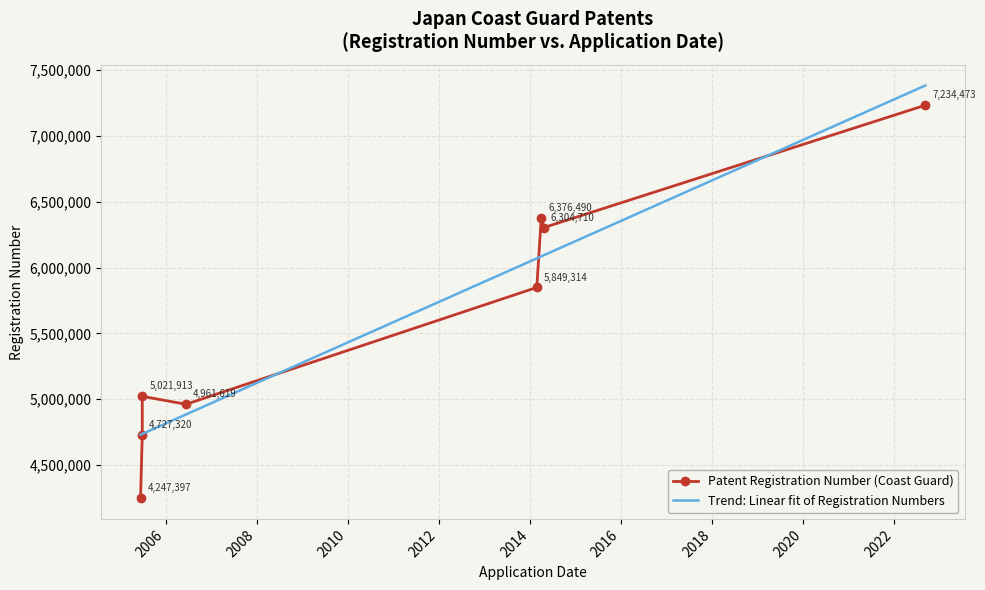

What is the sum of all Trend: Linear fit of Registration Numbers values?

44723236.0